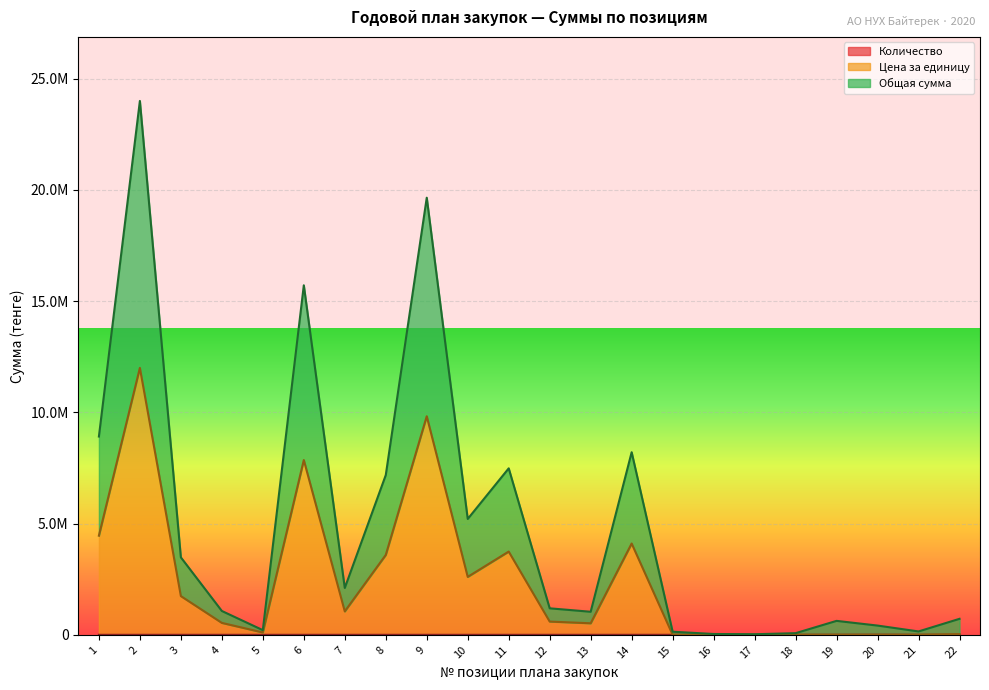

Which series changed the most between 2 and 7?

Общая сумма